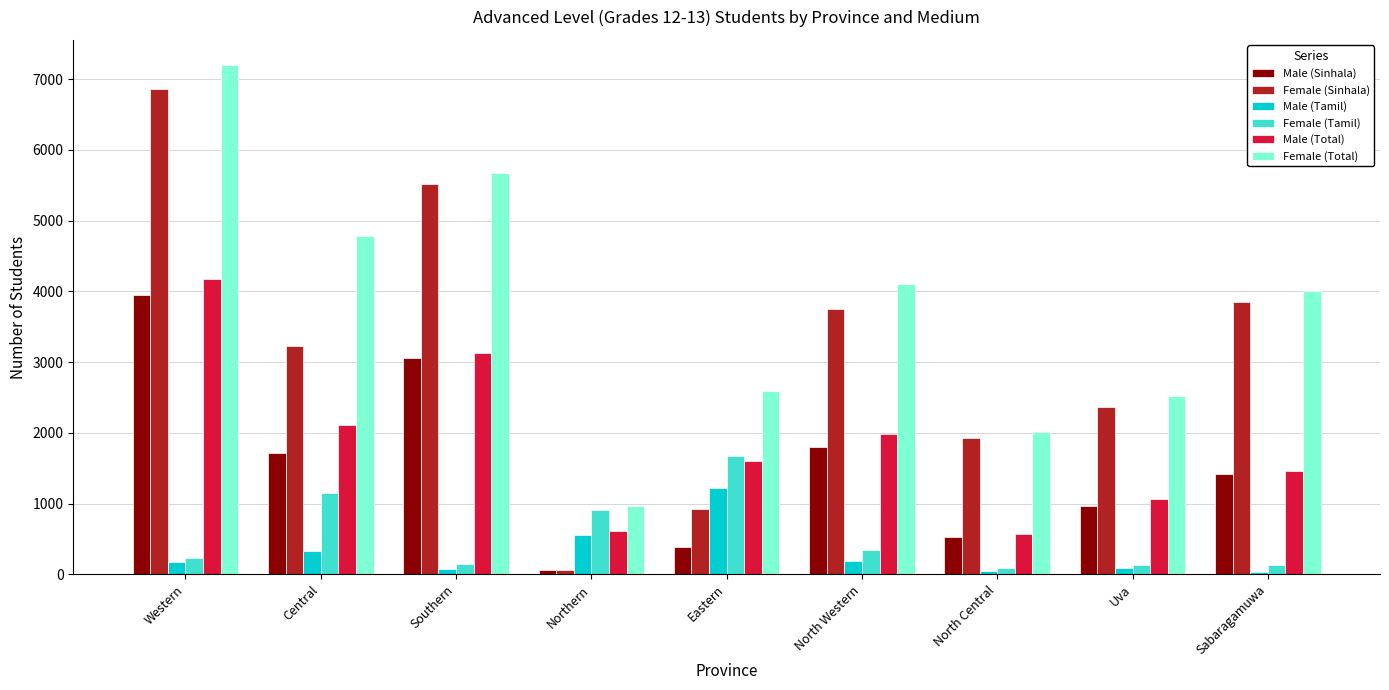

At which label does Male (Tamil) reach its peak?

Eastern